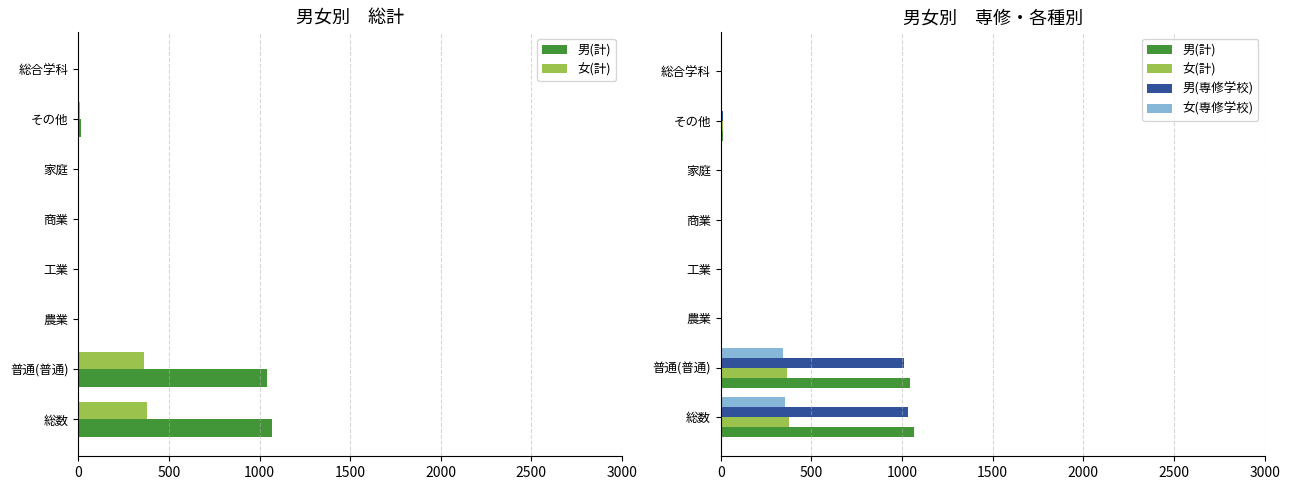

What is the value of the 男(専修学校) bar at the 5th from the left?

2